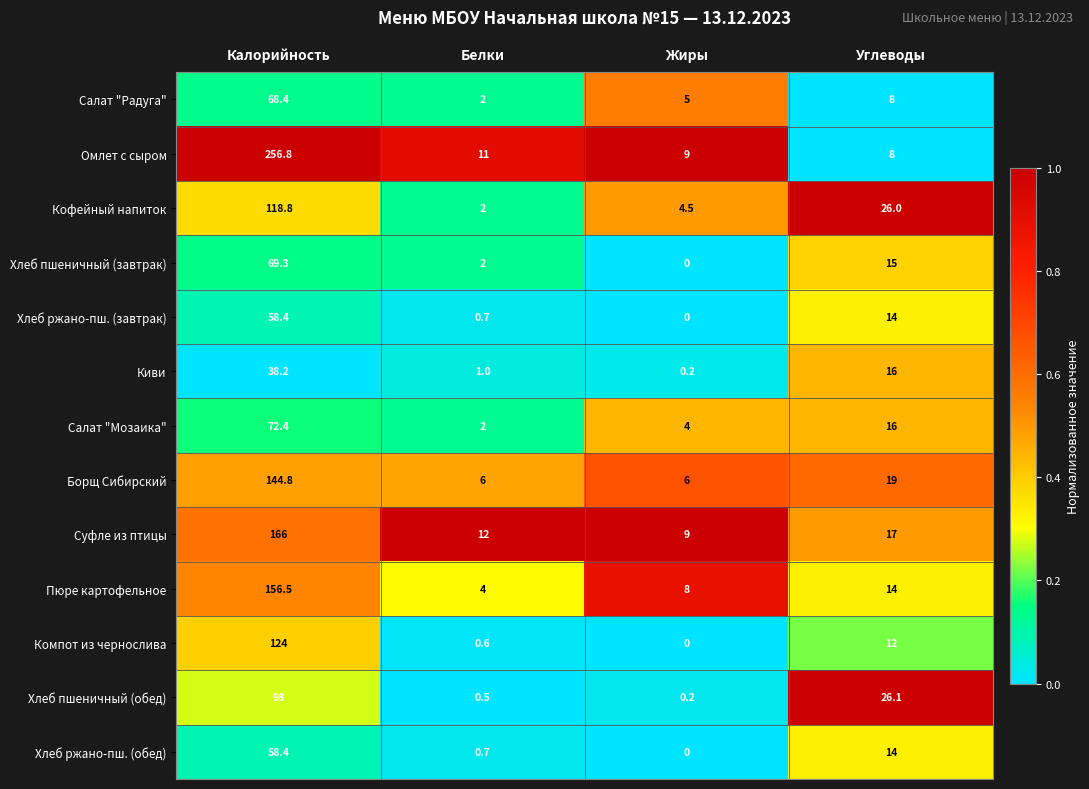

List the labels in order of Хлеб пшеничный (обед) value, smallest first.

Жиры, Белки, Углеводы, Калорийность